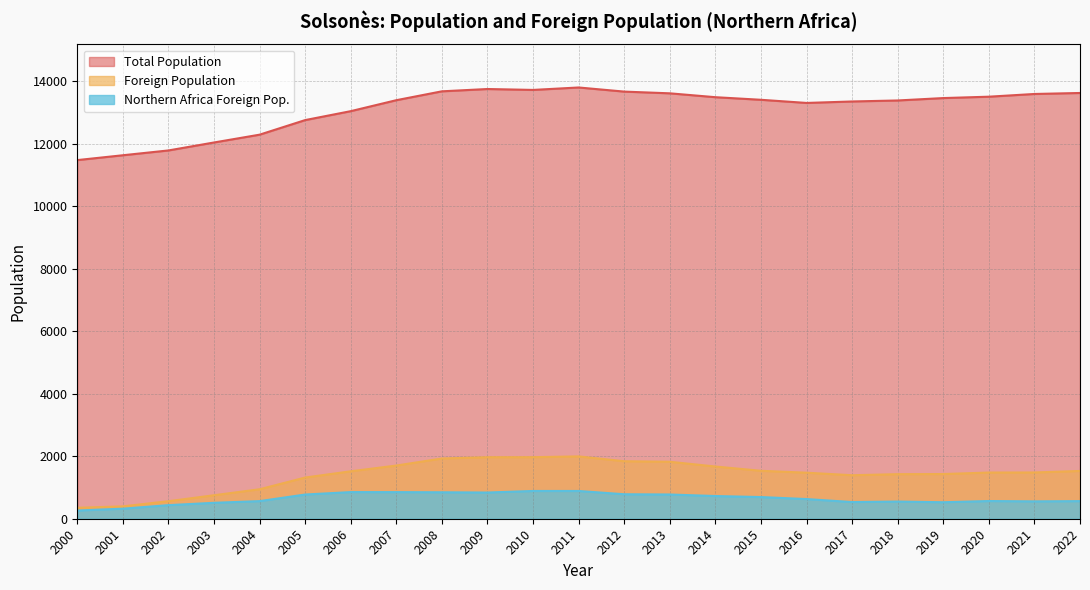

True or false: Northern Africa Foreign Pop. and Foreign Population intersect in this chart.

False